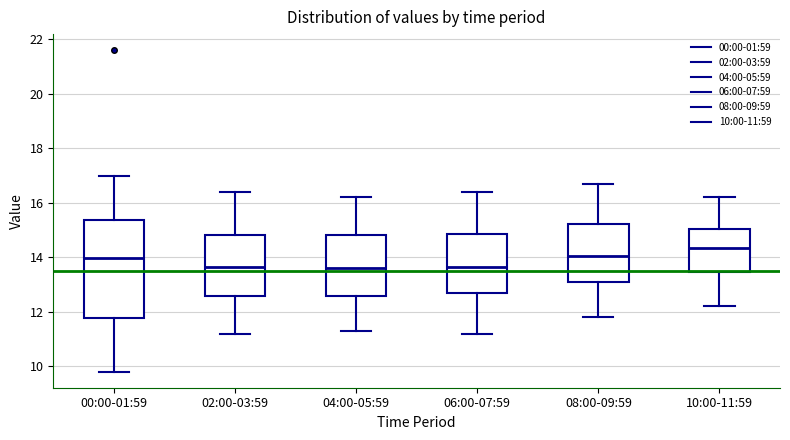

Where does the lower whisker of the box for 08:00-09:59 end on the y-axis? The values are not printed on the chart, so give them approximately, as read against the axis.

11.8